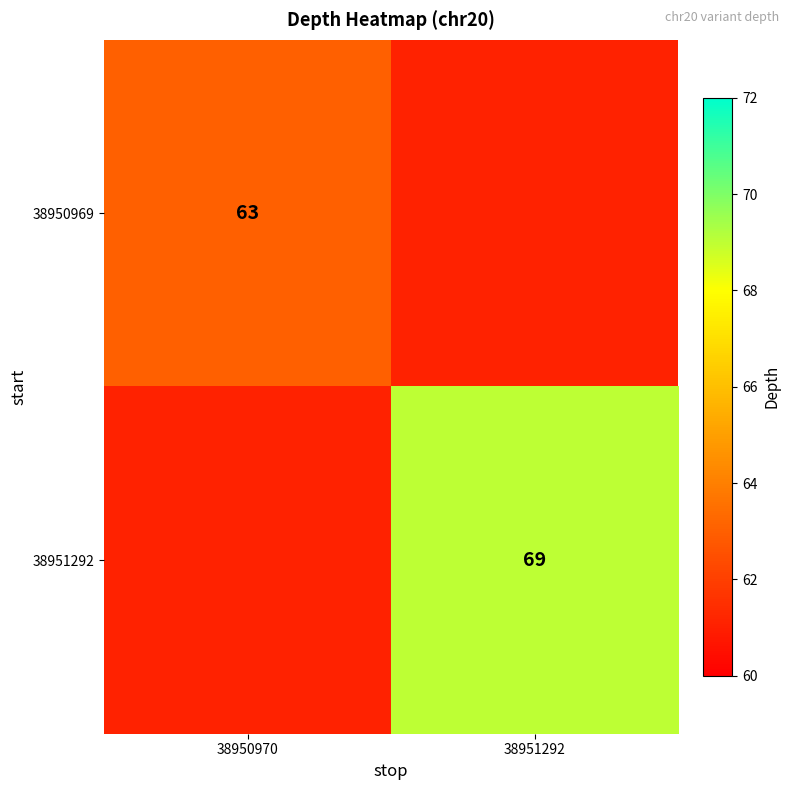

How many data points does each series have?

2